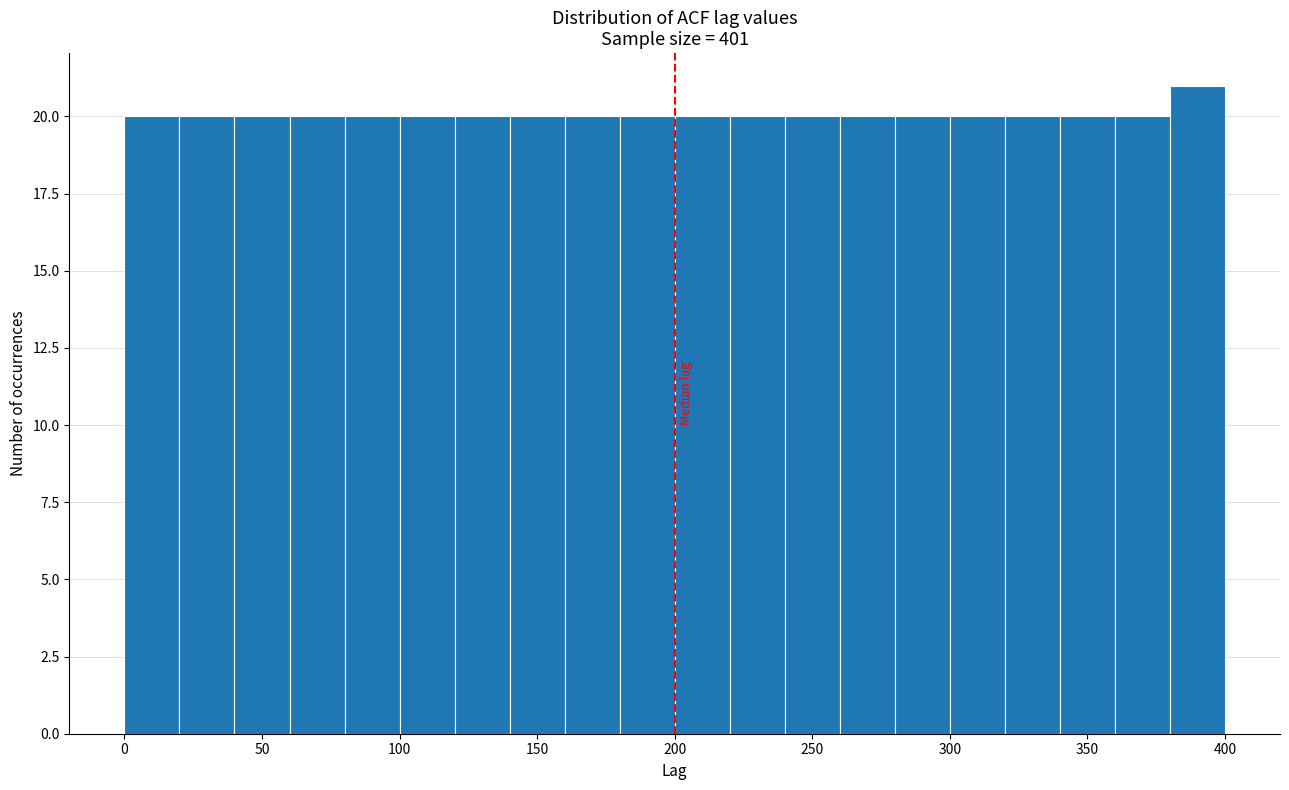

Reading left to right, transcribe this chart: for each bar, give the range it covers on the x-axis and its height. The values are not printed on the chart, so give them approximately, as read against the axis.

0 to 20: 20
20 to 40: 20
40 to 60: 20
60 to 80: 20
80 to 100: 20
100 to 120: 20
120 to 140: 20
140 to 160: 20
160 to 180: 20
180 to 200: 20
200 to 220: 20
220 to 240: 20
240 to 260: 20
260 to 280: 20
280 to 300: 20
300 to 320: 20
320 to 340: 20
340 to 360: 20
360 to 380: 20
380 to 400: 21